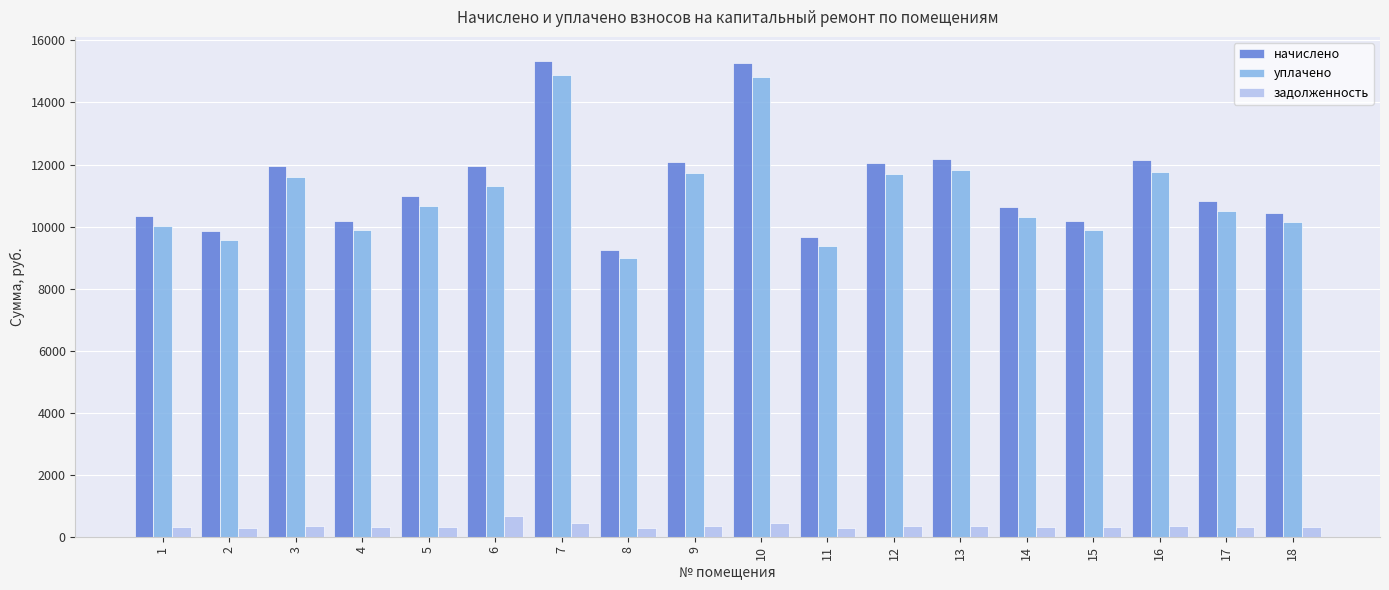

At which label does задолженность reach its peak?

6